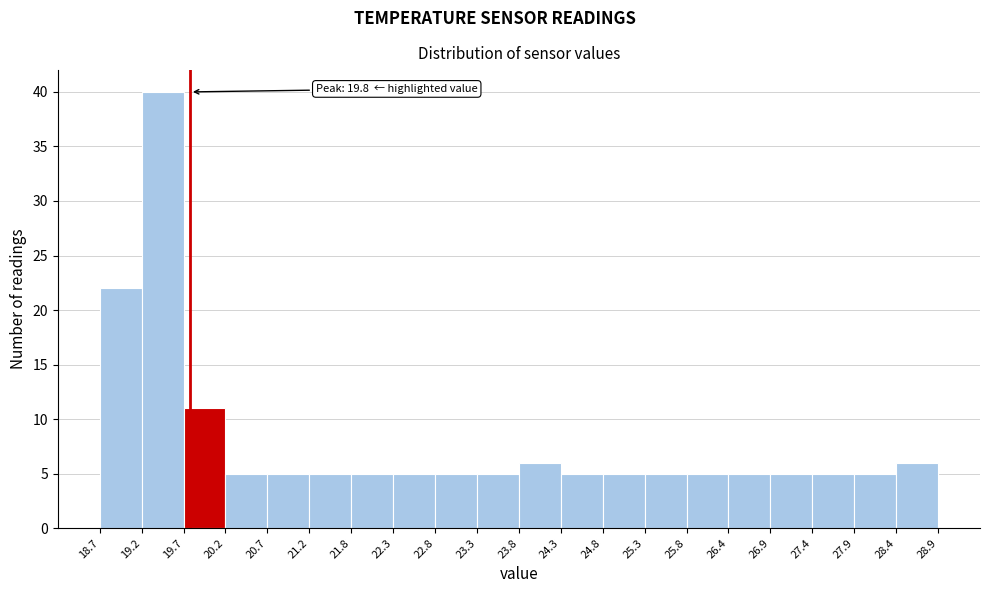

Which range on the x-axis has the tallest bar?

19.2 to 19.7